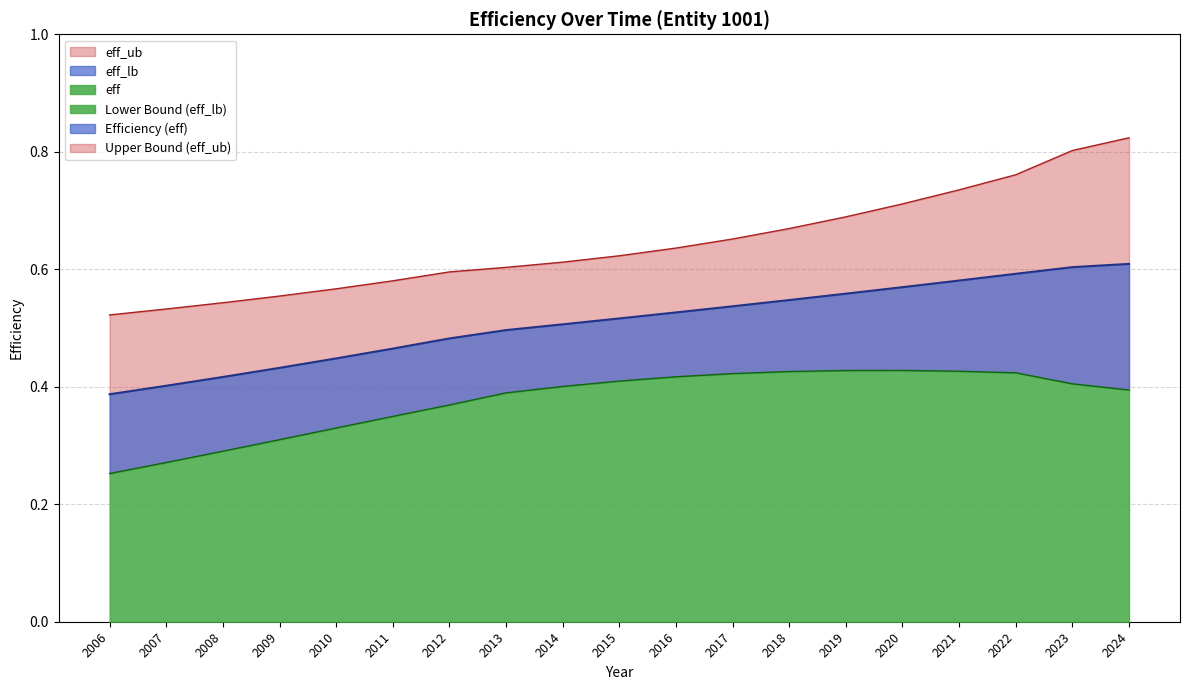

At which label is eff_lb closest to 0?

2006